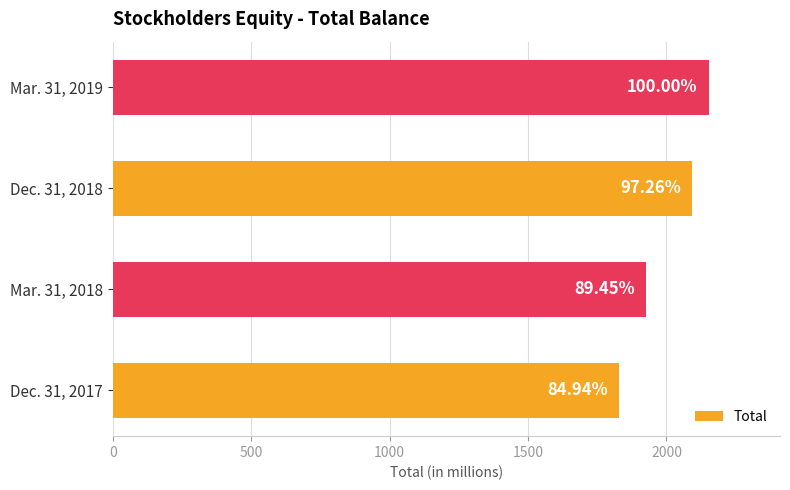

How many bars are there in total?

4